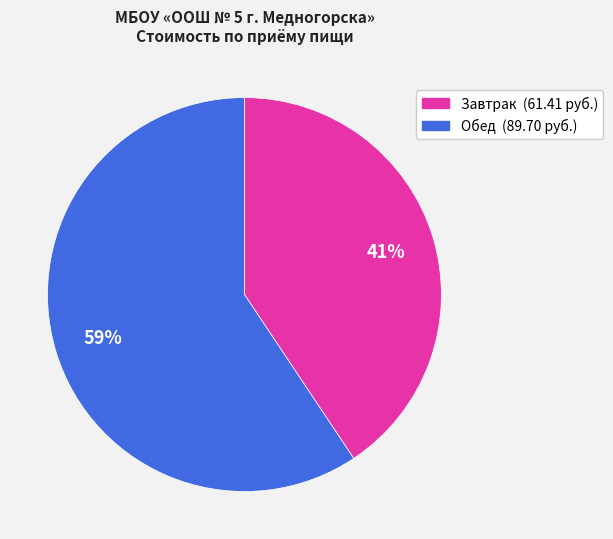

To the nearest percent, what is the average slice percentage?

50%